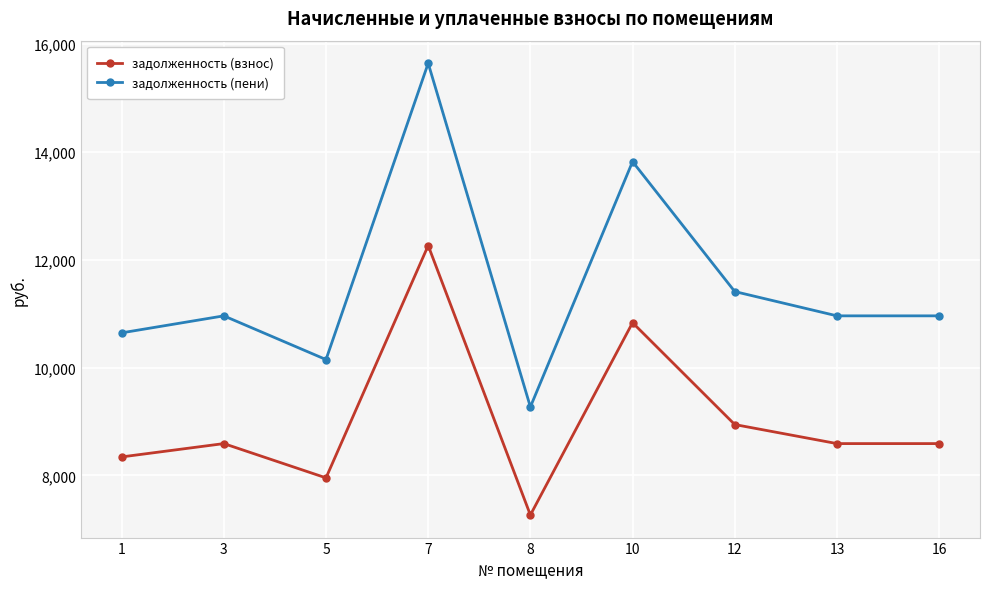

How many data points in задолженность (пени) are above 10957?

6